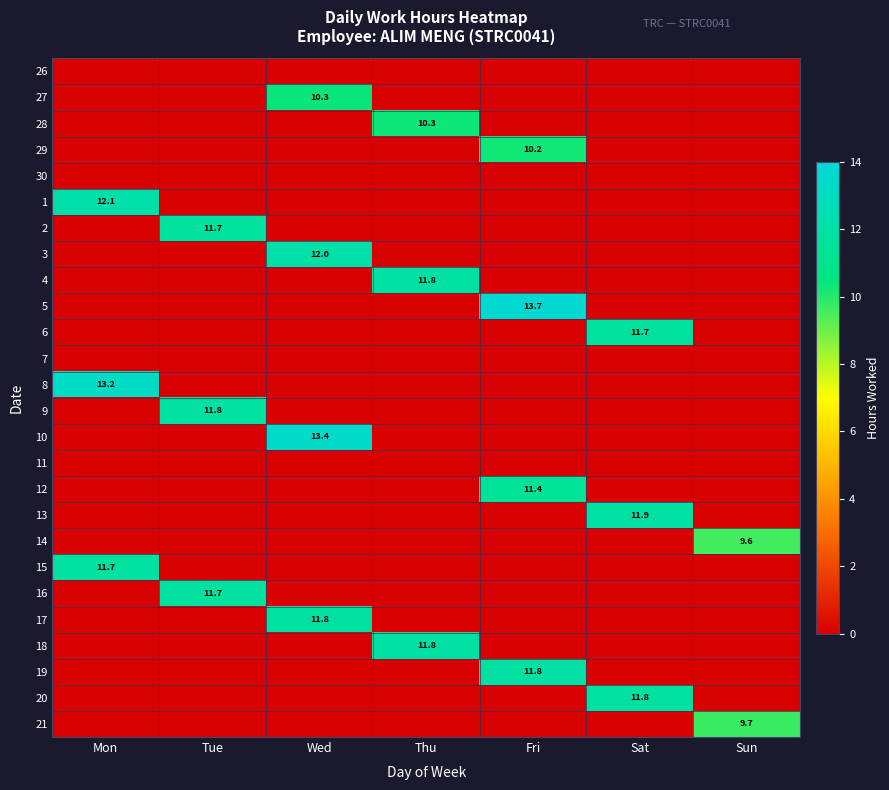

What is the total value across all series at Sun?

19.3